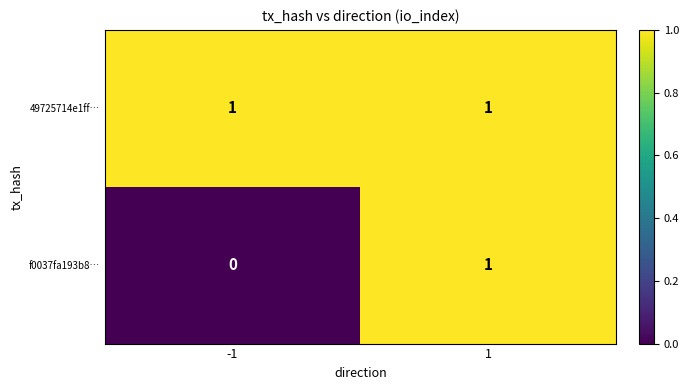

Which series has the largest total across all categories?

49725714e1ff…